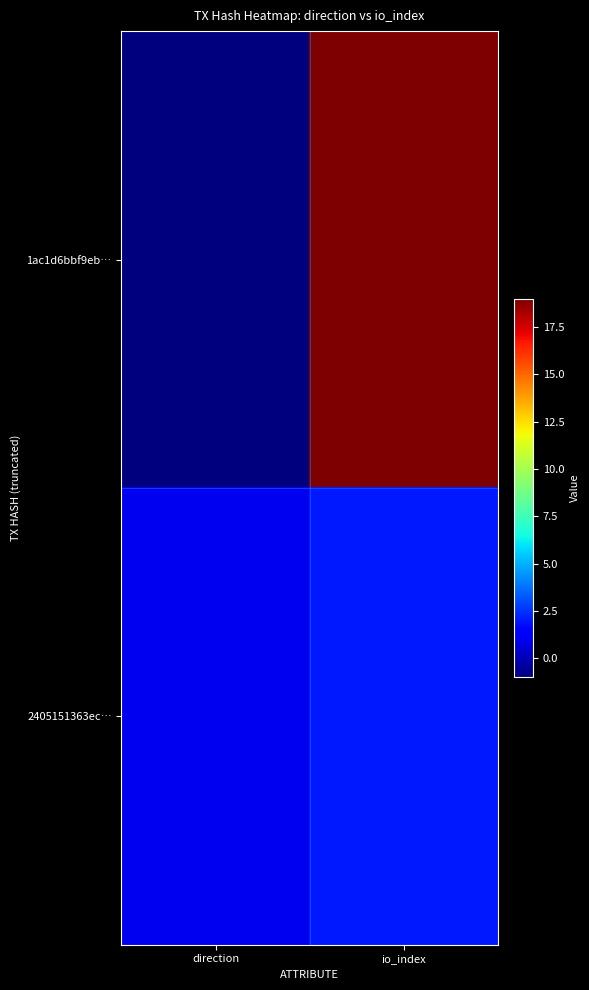

What is the spread (max minus min) of values at io_index?

17